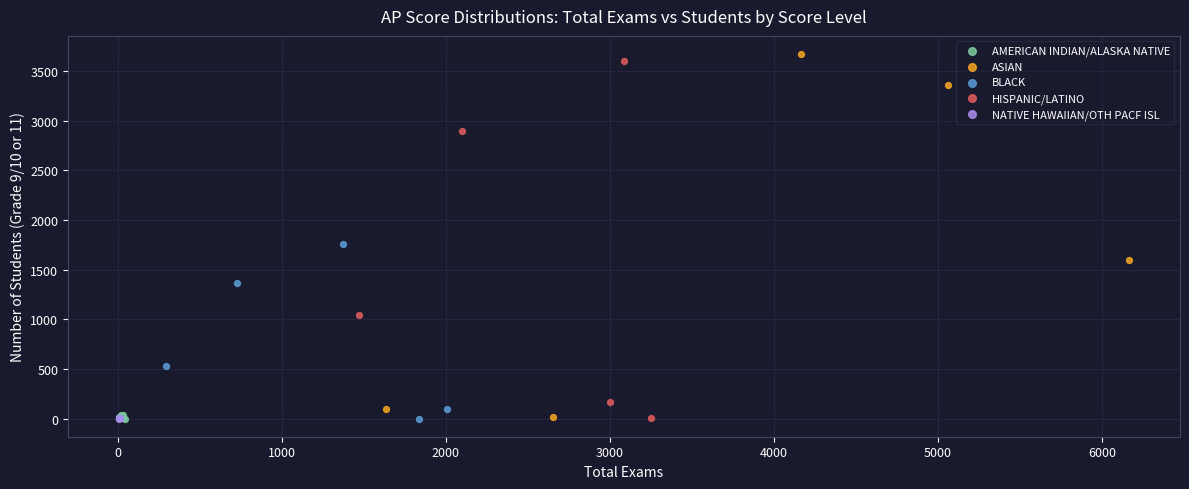

Which series has the widest spread of Y values?

ASIAN